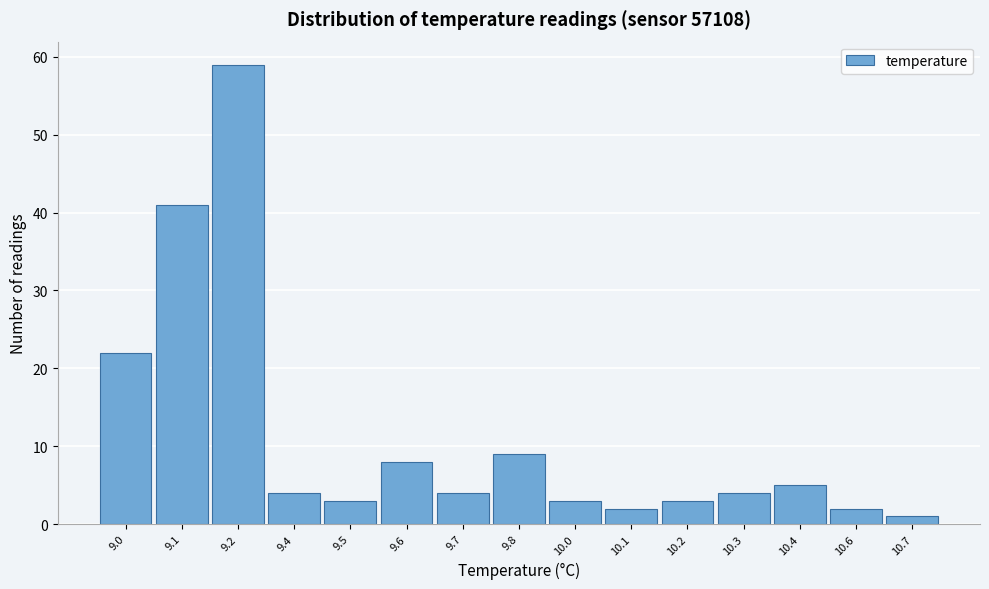

Reading left to right, extract all data points from this chart.

9.0=22	9.1=41	9.2=59	9.4=4	9.5=3	9.6=8	9.7=4	9.8=9	10.0=3	10.1=2	10.2=3	10.3=4	10.4=5	10.6=2	10.7=1